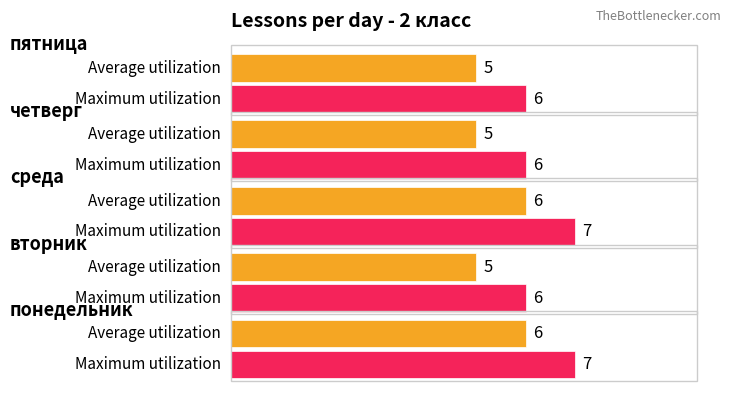

Reading left to right, extract all data points from this chart.

Average utilization: 6	5	6	5	5
Maximum utilization: 7	6	7	6	6